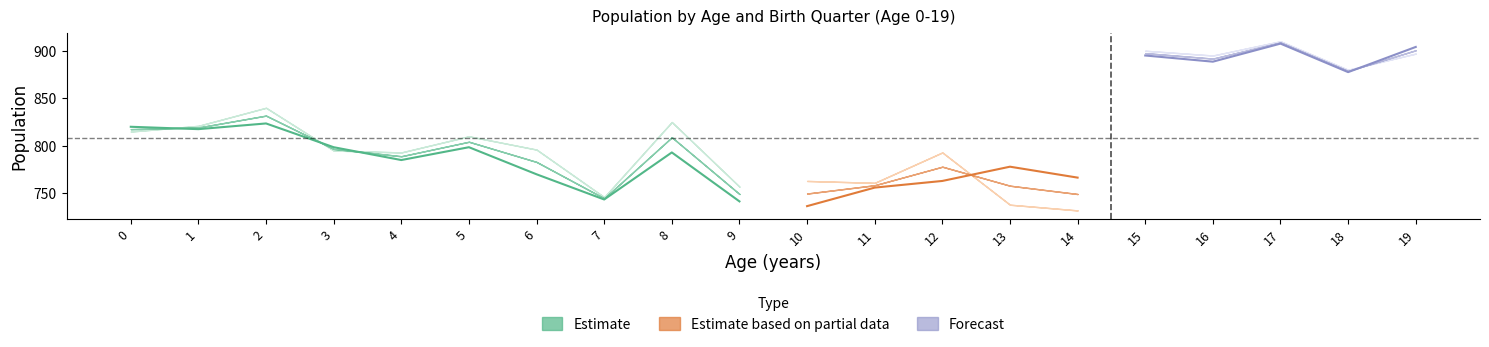

How many data points does each series have?

20